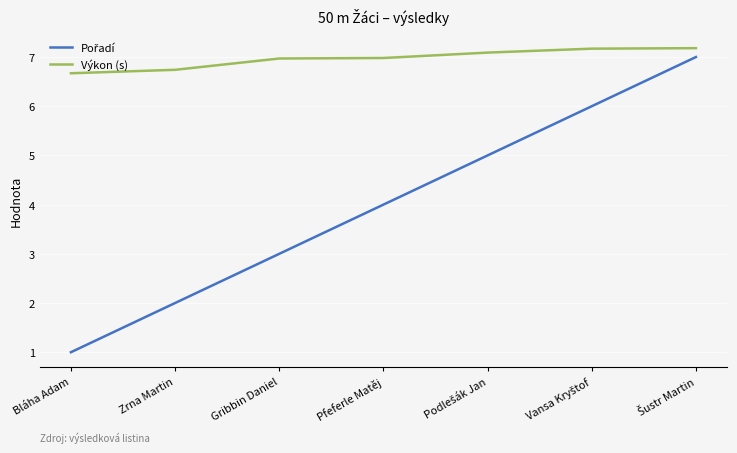

What is the greatest value displayed?

7.2